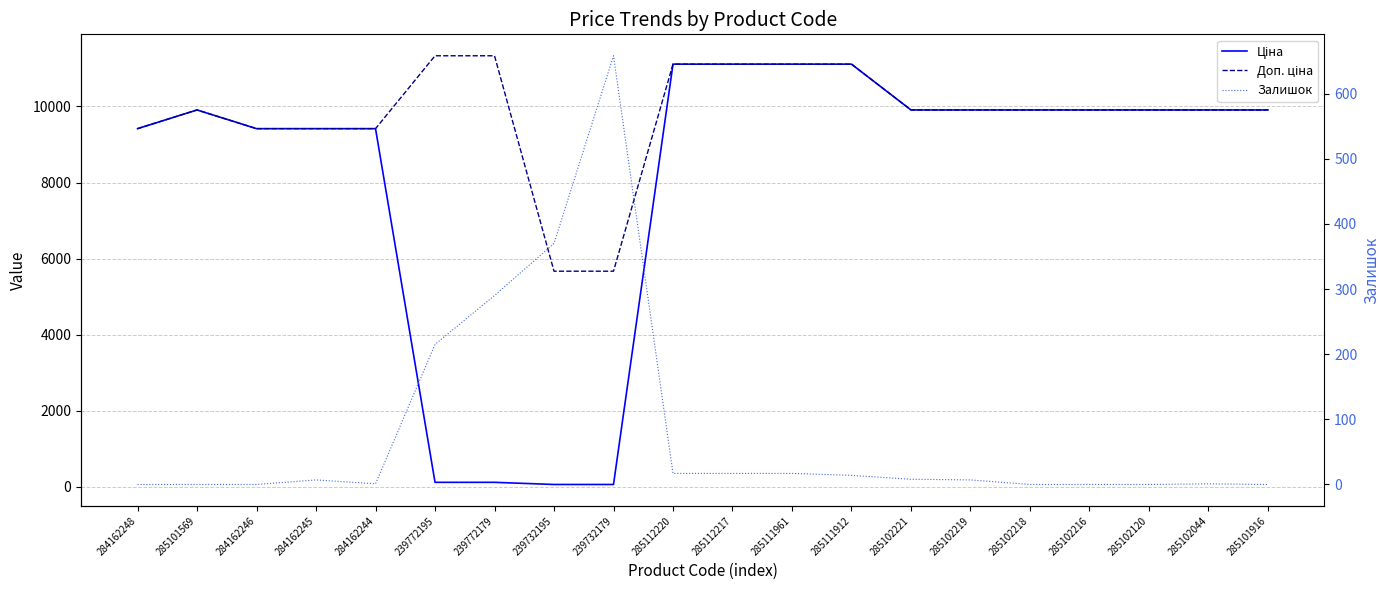

What is the difference between the Залишок values at 285112217 and 285102219?

10.0